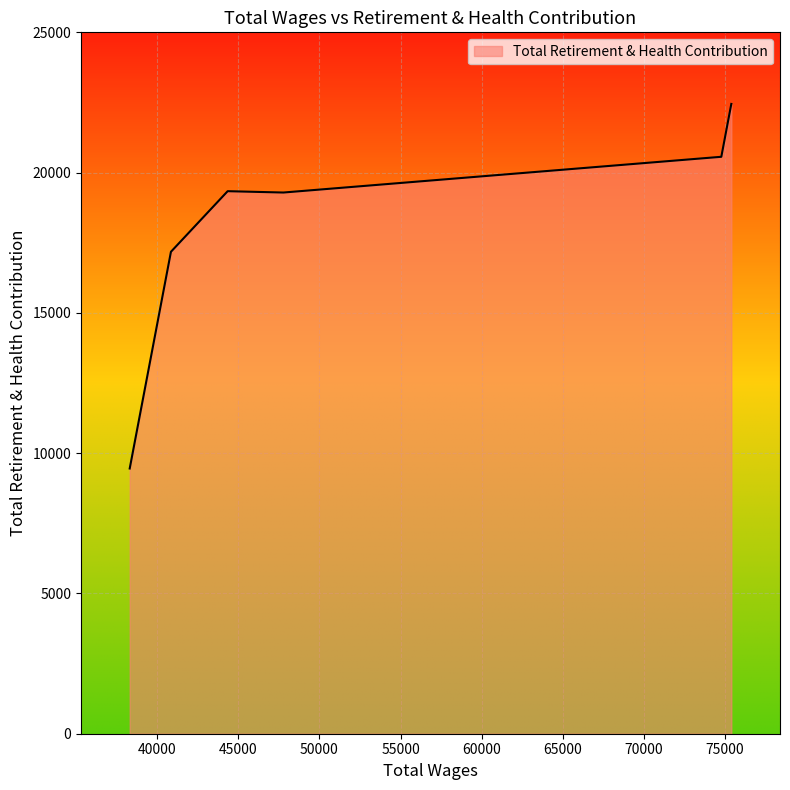

True or false: the data has more than 2 interior local peaks.

False